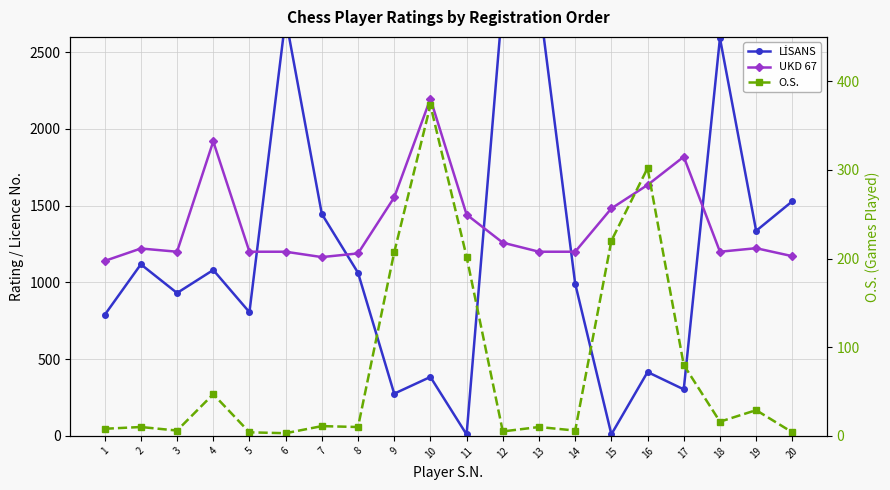

True or false: UKD 67 has a value of 1200 at 18.

True